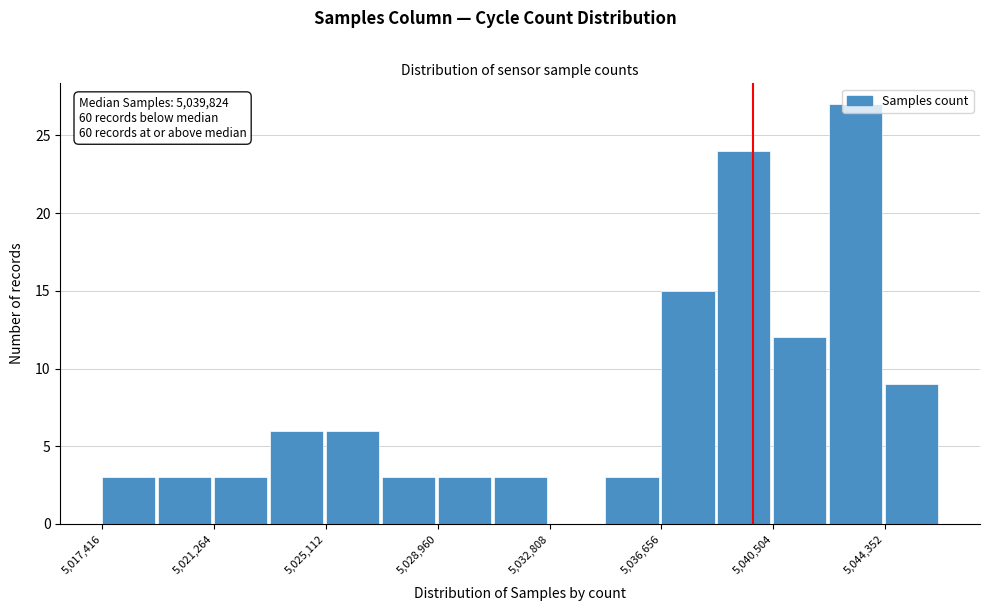

Around what value on the x-axis is the tallest bar? Give the approximate position of its centre, as read against the axis.

5043500